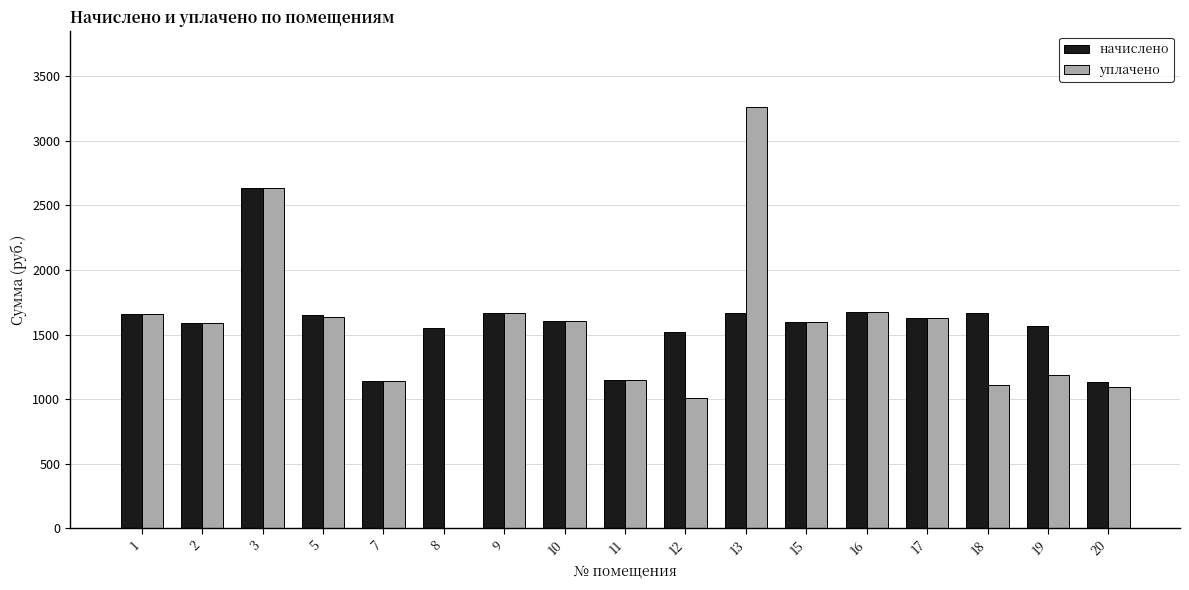

True or false: начислено has a value of 2041.0 at 8.

False